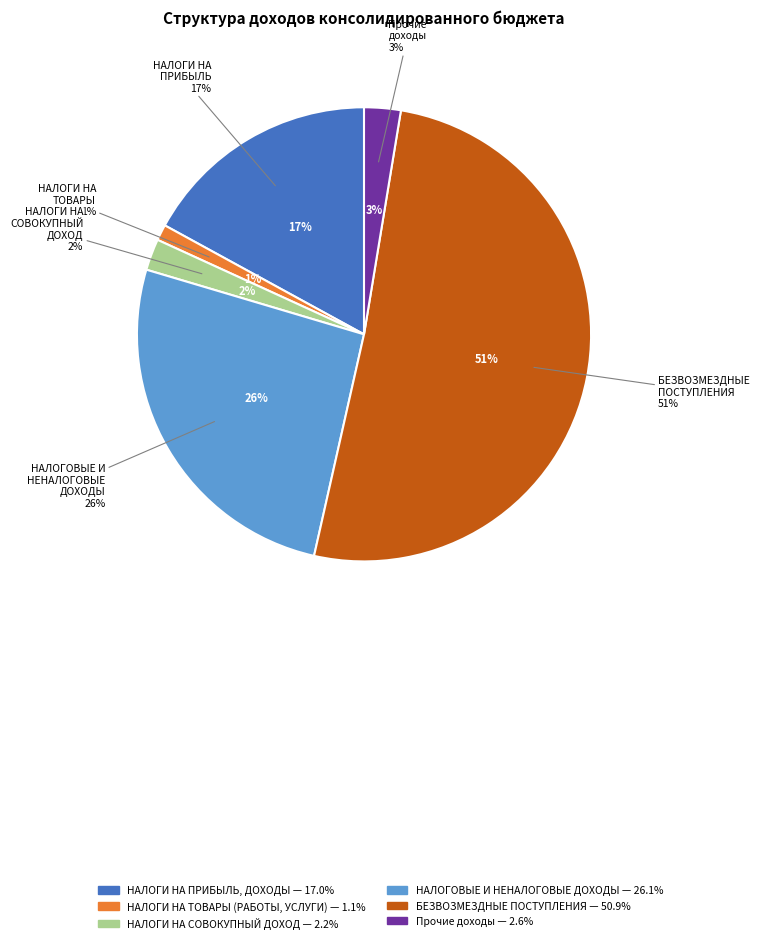

Combined, what portion of the pie is НАЛОГИ НА ТОВАРЫ (РАБОТЫ, УСЛУГИ) and БЕЗВОЗМЕЗДНЫЕ ПОСТУПЛЕНИЯ?

52.1%